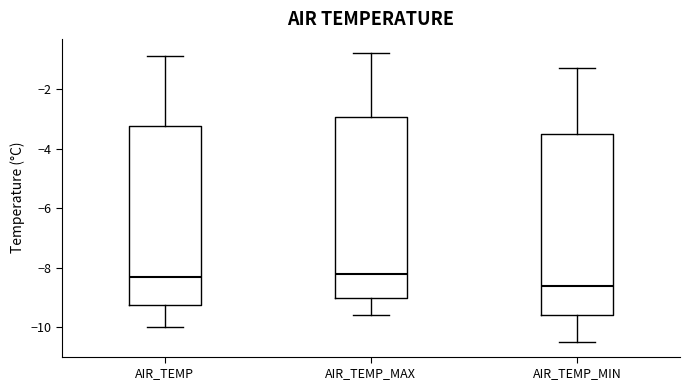

Reading left to right, read every box against the y-axis: the position of its median line, the range the box covers, and the ends of its whiskers. The values are not printed on the chart, so give them approximately, as read against the axis.

AIR_TEMP: median -8.2, box -9.2 to -3.2, whiskers -10.0 to -0.8
AIR_TEMP_MAX: median -8.2, box -9.0 to -3.0, whiskers -9.6 to -0.8
AIR_TEMP_MIN: median -8.6, box -9.6 to -3.6, whiskers -10.4 to -1.2